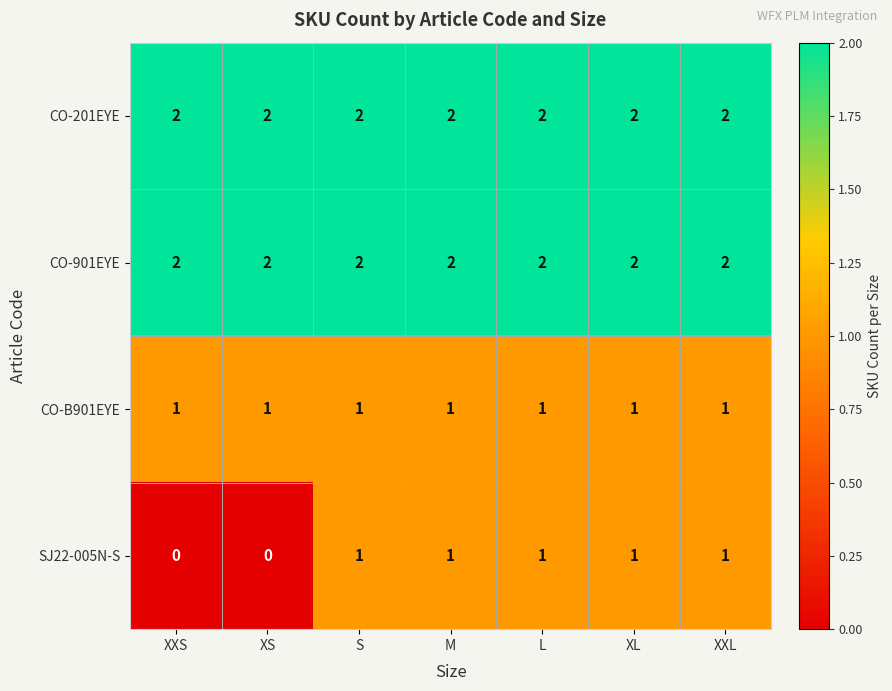

What is the sum of all SJ22-005N-S values?

5